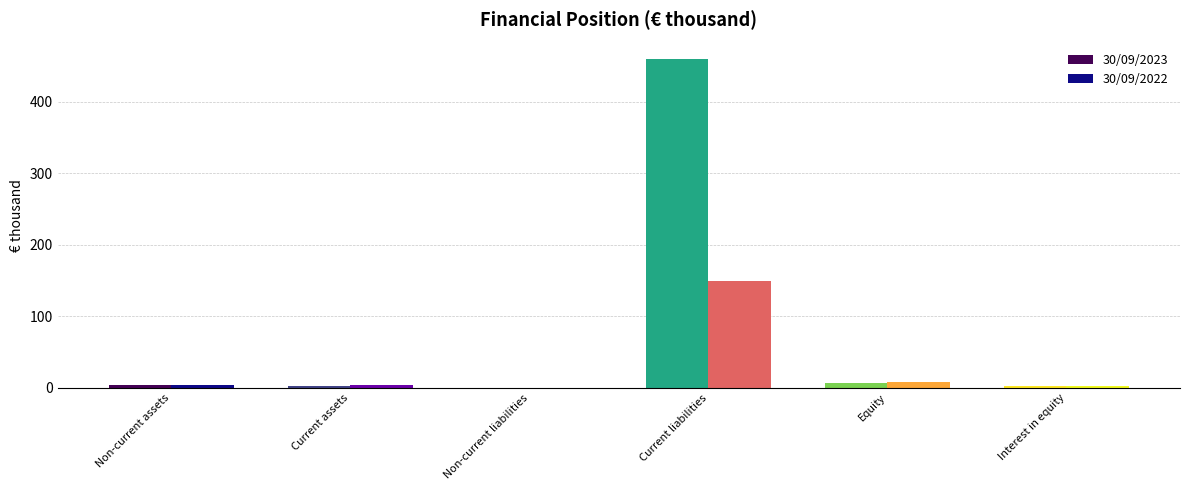

Which series has the widest spread of values?

30/09/2023